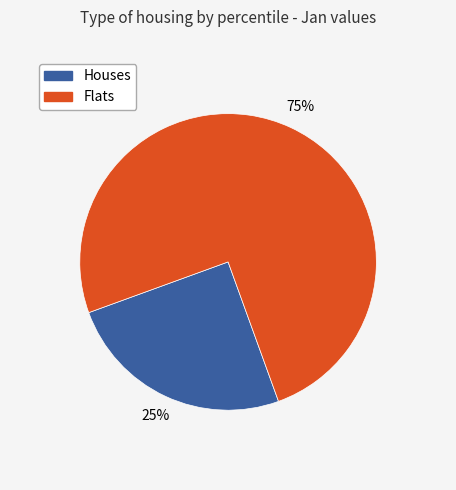

Is there a majority slice in this chart?

Yes